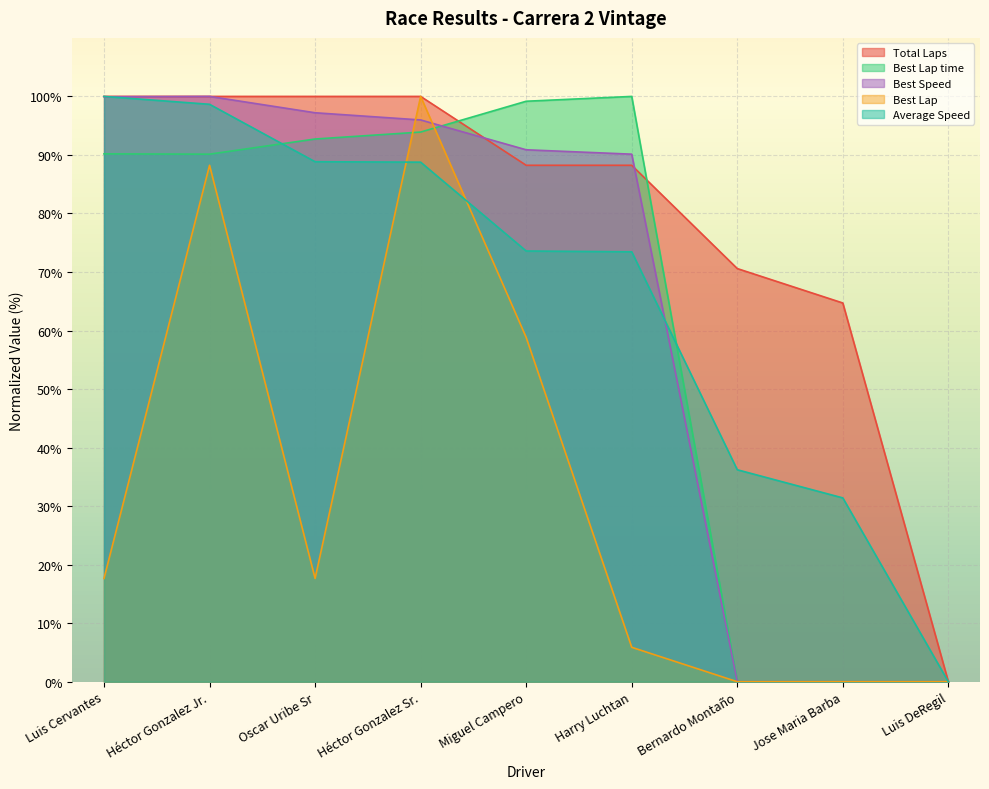

What is the difference between the Total Laps values at Harry Luchtan and Jose Maria Barba?

23.5